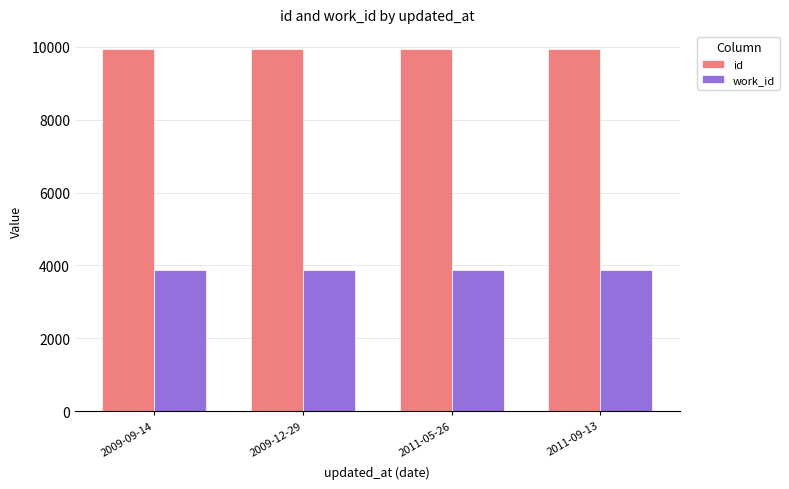

What value does the work_id series have at 2009-12-29?

3866.0